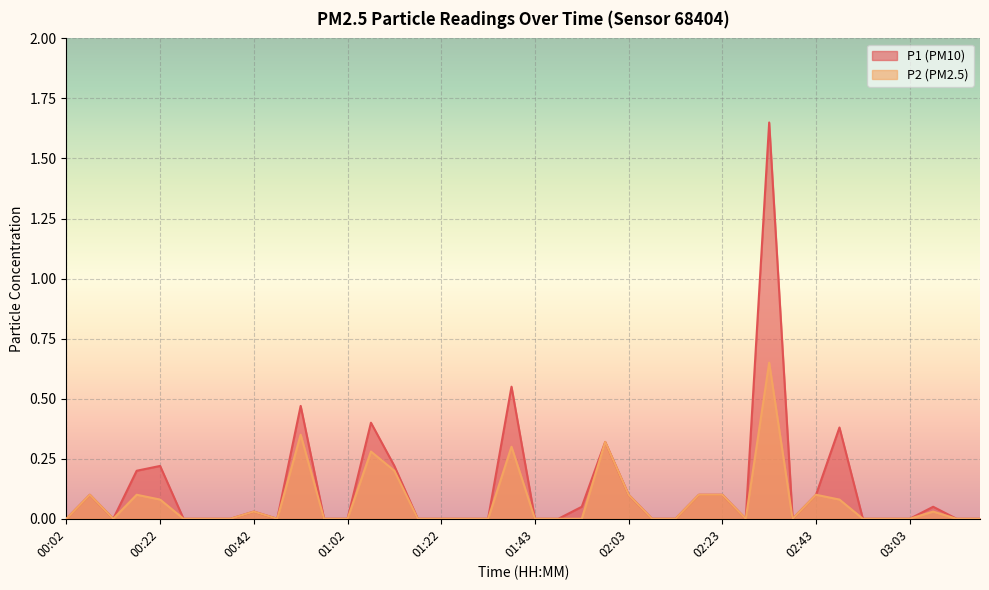

Reading right to left, list all the values displayed in this chart.

P1: 0.0	0.0	0.1	0.0	0.0	0.0	0.4	0.1	0.0	1.6	0.0	0.1	0.1	0.0	0.0	0.1	0.3	0.1	0.0	0.0	0.6	0.0	0.0	0.0	0.0	0.2	0.4	0.0	0.0	0.5	0.0	0.0	0.0	0.0	0.0	0.2	0.2	0.0	0.1	0.0
P2: 0.0	0.0	0.0	0.0	0.0	0.0	0.1	0.1	0.0	0.7	0.0	0.1	0.1	0.0	0.0	0.1	0.3	0.0	0.0	0.0	0.3	0.0	0.0	0.0	0.0	0.2	0.3	0.0	0.0	0.3	0.0	0.0	0.0	0.0	0.0	0.1	0.1	0.0	0.1	0.0